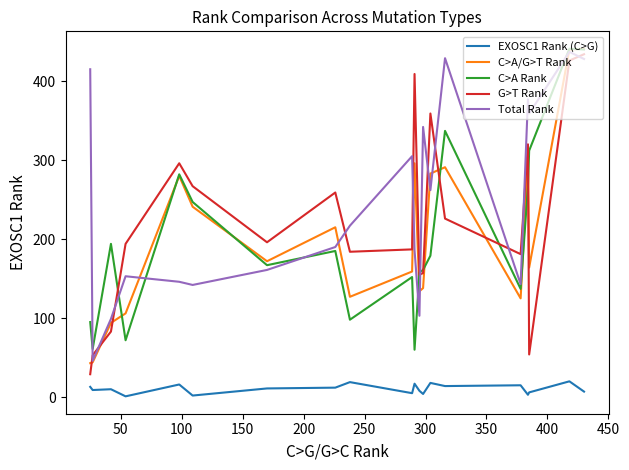

True or false: C>A/G>T Rank and EXOSC1 Rank (C>G) cross at least once.

False